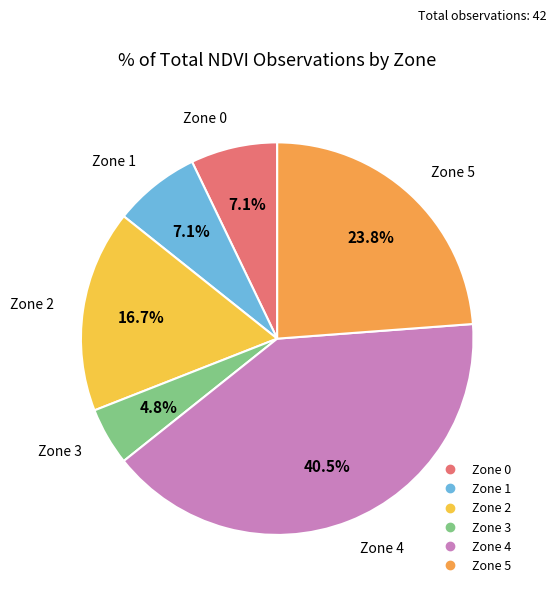

What is the total percentage of Zone 4 and Zone 1?

47.6%